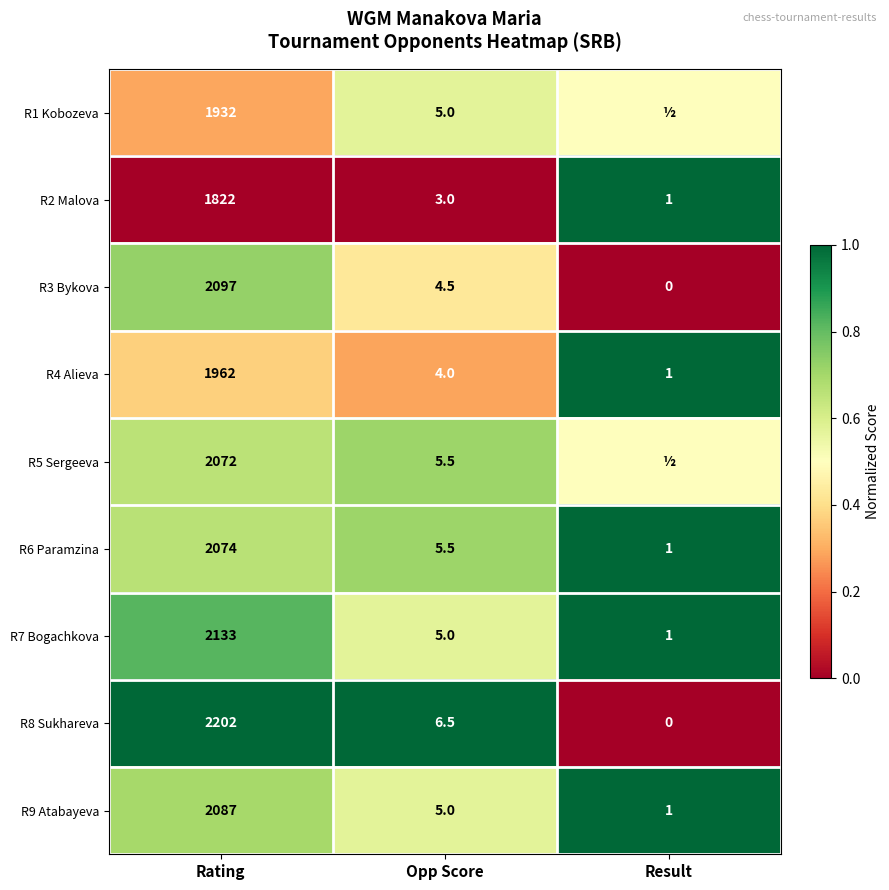

At which label does R8 Sukhareva reach its minimum?

Result